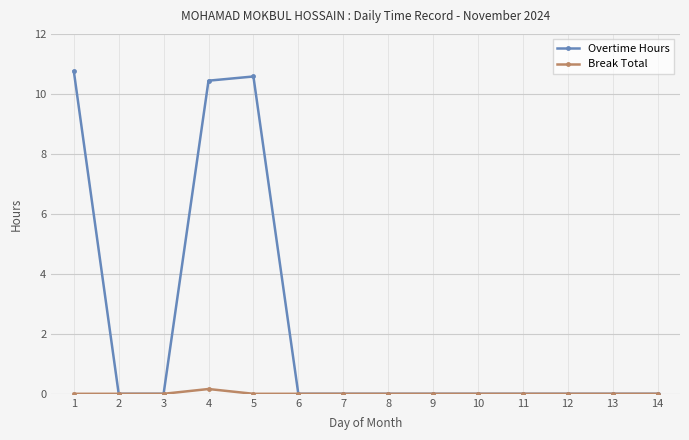

List the series in order of their peak value, lowest first.

Break Total, Overtime Hours